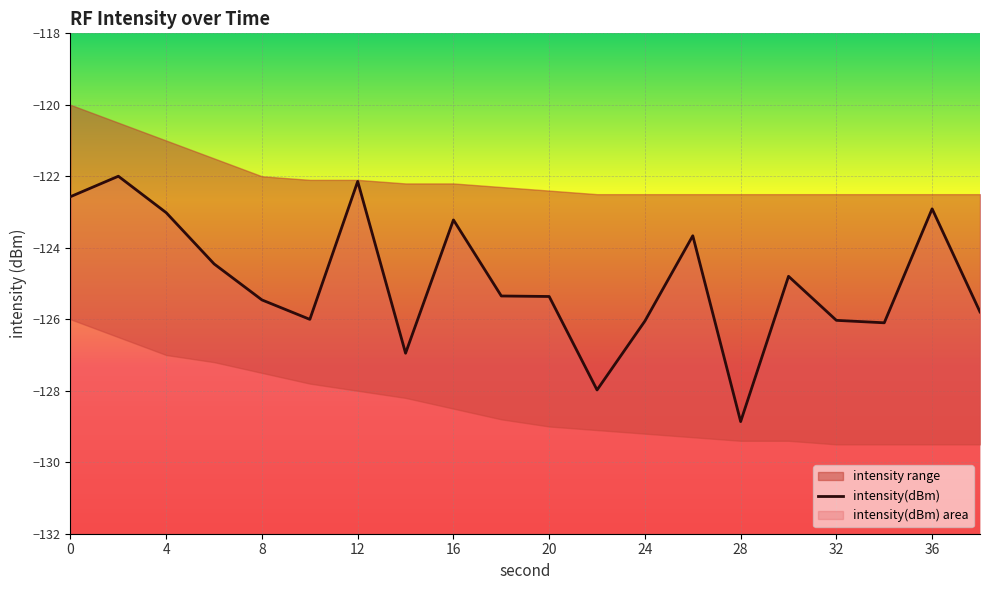

Read the value at 11.

-128.0